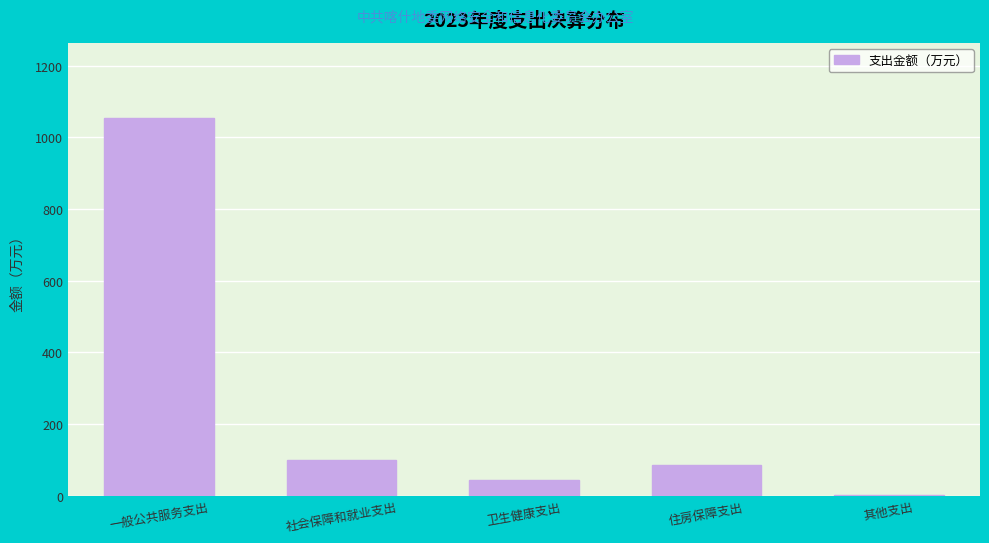

Reading left to right, list all the values displayed in this chart.

一般公共服务支出=1052.7	社会保障和就业支出=100.3	卫生健康支出=43.1	住房保障支出=85.4	其他支出=1.2